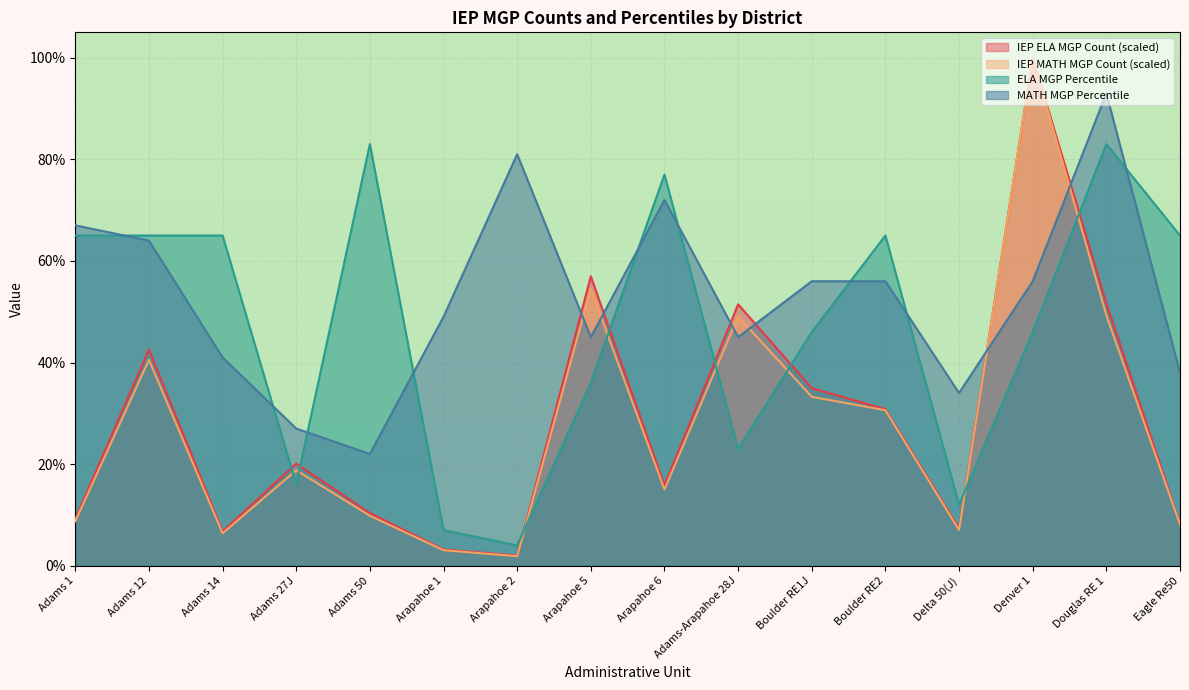

At which label is IEP MATH MGP Count closest to 50?

Douglas RE 1